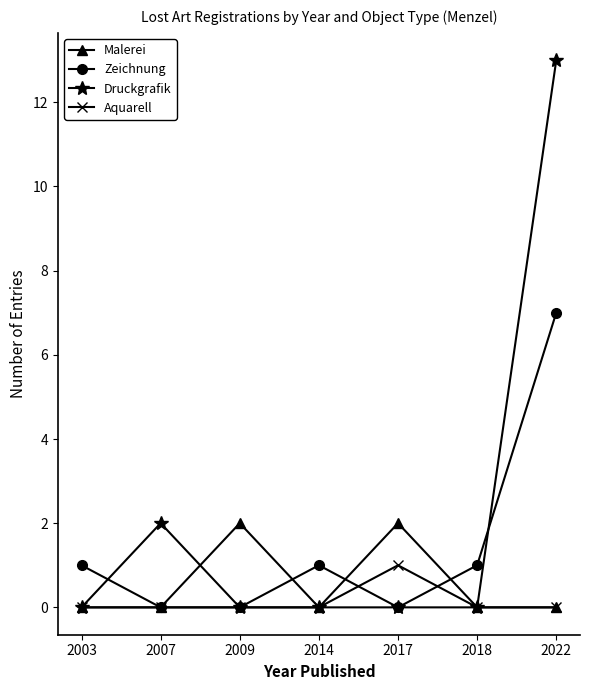

List the series in order of their peak value, highest first.

Druckgrafik, Zeichnung, Malerei, Aquarell